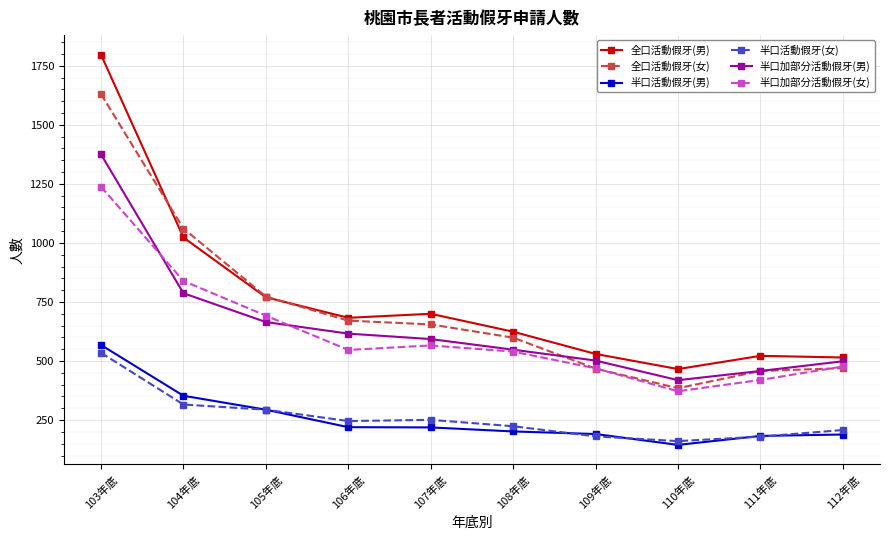

At which label does 全口活動假牙(女) reach its peak?

103年底